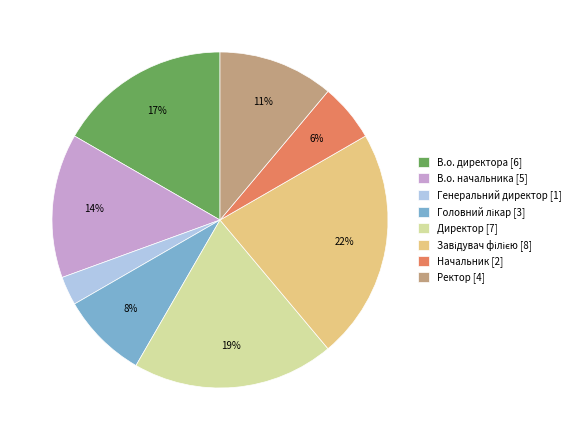

To the nearest percent, what is the difference between the largest and smallest slice percentages?

19%